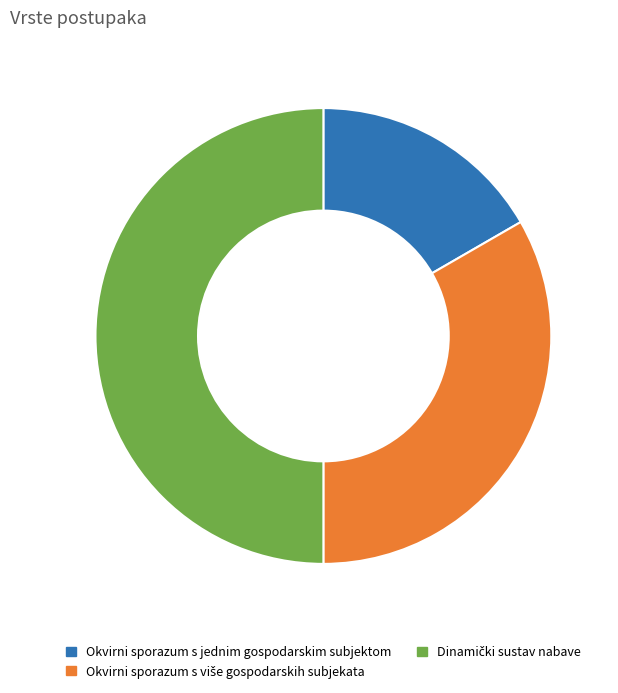

What is the smallest slice in the pie chart?

Okvirni sporazum s jednim gospodarskim subjektom